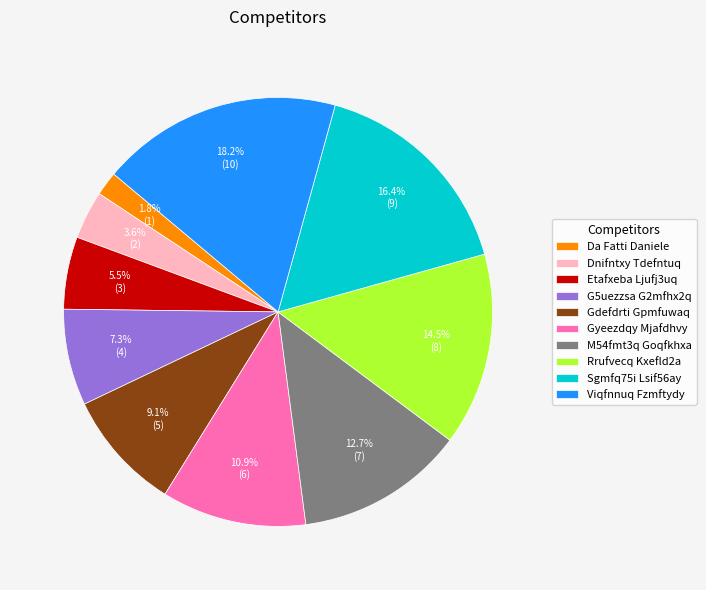

Which has a higher value, Etafxeba Ljufj3uq or Gyeezdqy Mjafdhvy?

Gyeezdqy Mjafdhvy